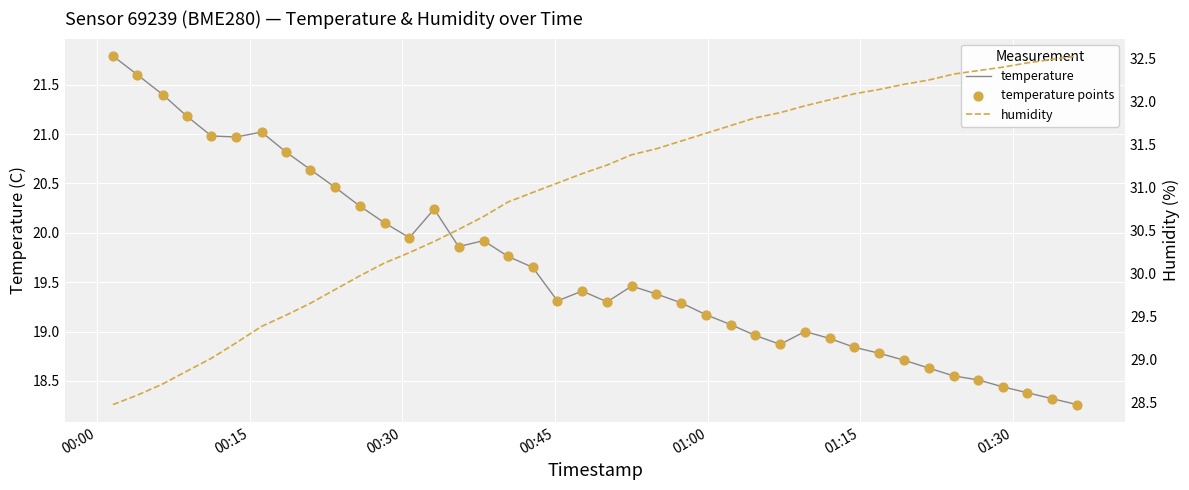

At which category is the sum across all series the highest?

00:00